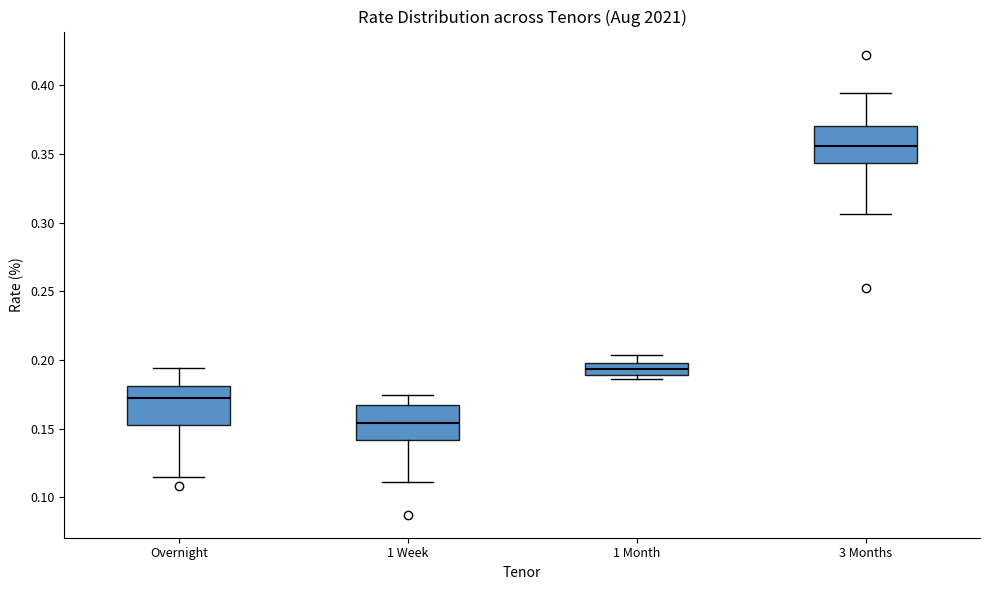

Which box's median line is the lowest?

1 Week